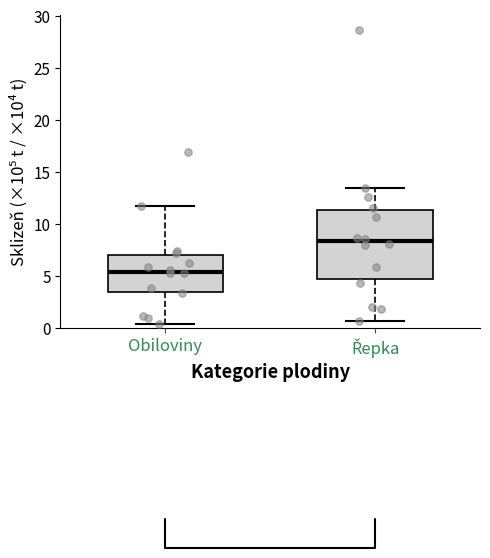

Reading left to right, transcribe this box plot: for each box, give where its median line is, the range the box spans, and where its two whiskers end, as read against the y-axis. The values are not printed on the chart, so give them approximately, as read against the axis.

Obiloviny: median 5.5, box 3.5 to 7.0, whiskers 0.5 to 11.5
Řepka: median 8.5, box 5.0 to 11.5, whiskers 0.5 to 13.5